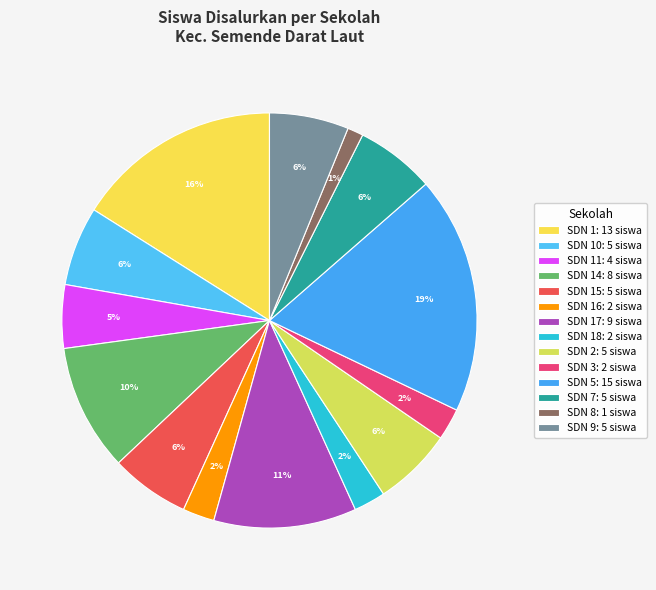

To the nearest percent, what is the average slice percentage?

7%